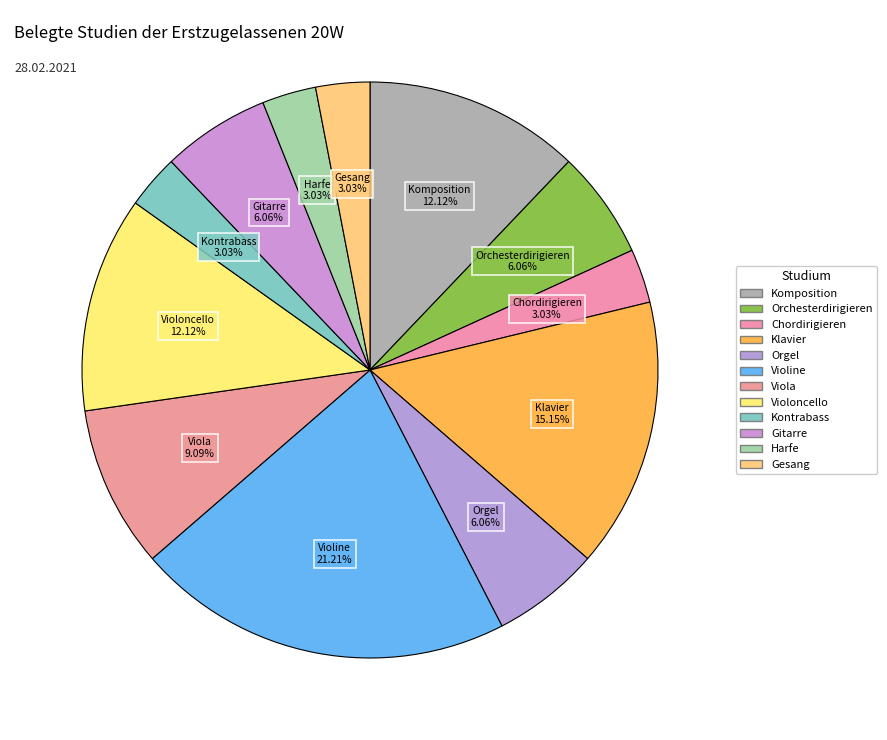

To the nearest percent, what percentage of the pie is Harfe?

3%